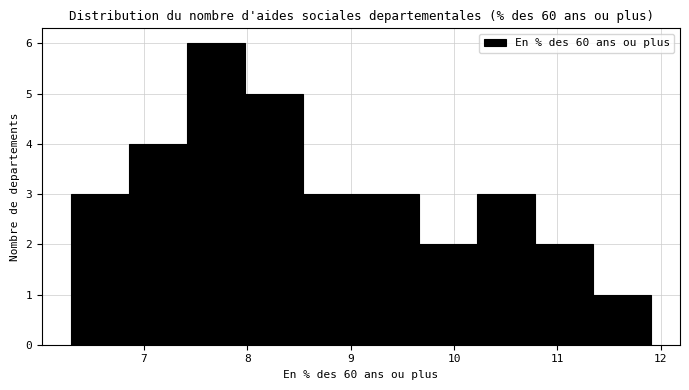

How tall is the bar that spans 10.2 to 10.8 on the x-axis? Neither the bar edges nor the heights are printed on the chart, so give them approximately, as read against the axes.

3